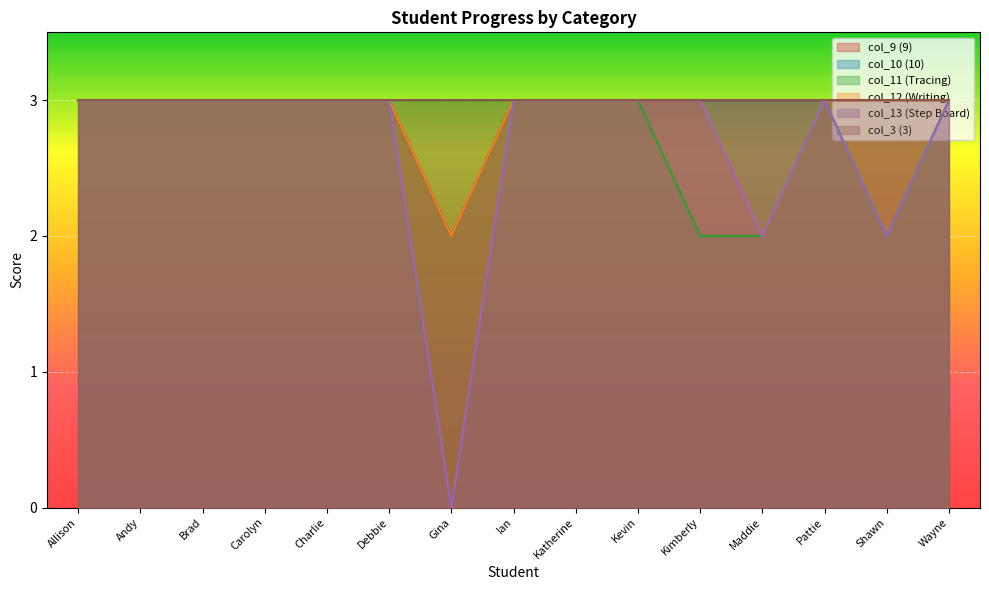

True or false: col_10 has a value of 5 at Allison.

False